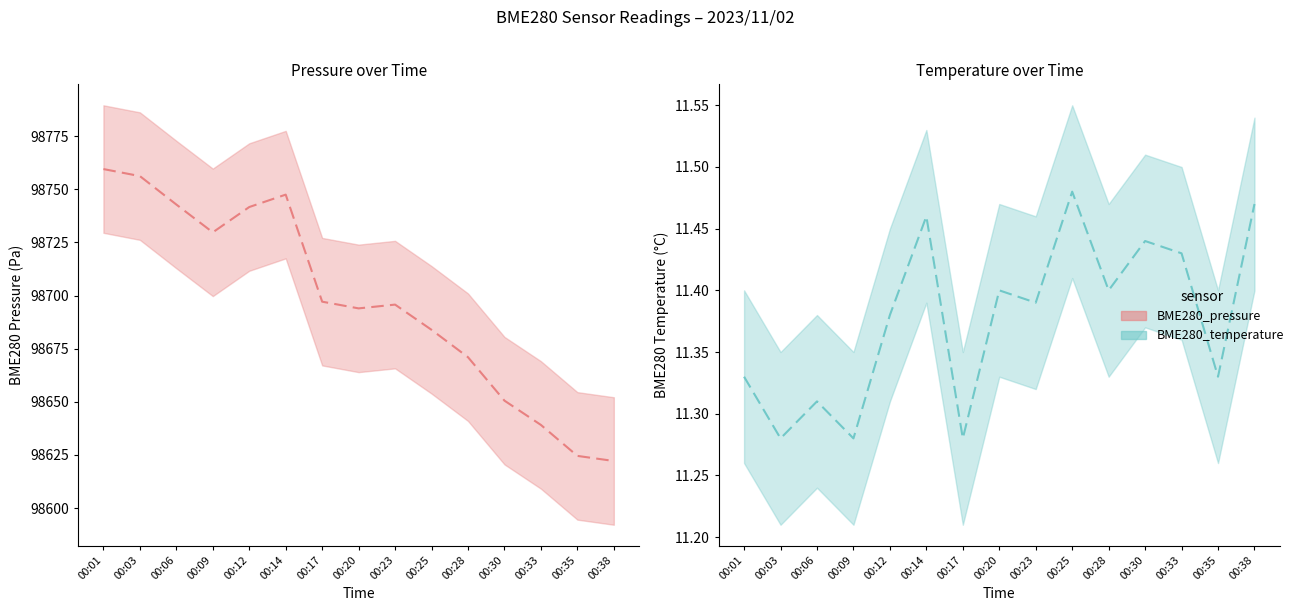

What is the value of the BME280_temperature point at the 15th from the left?

11.5